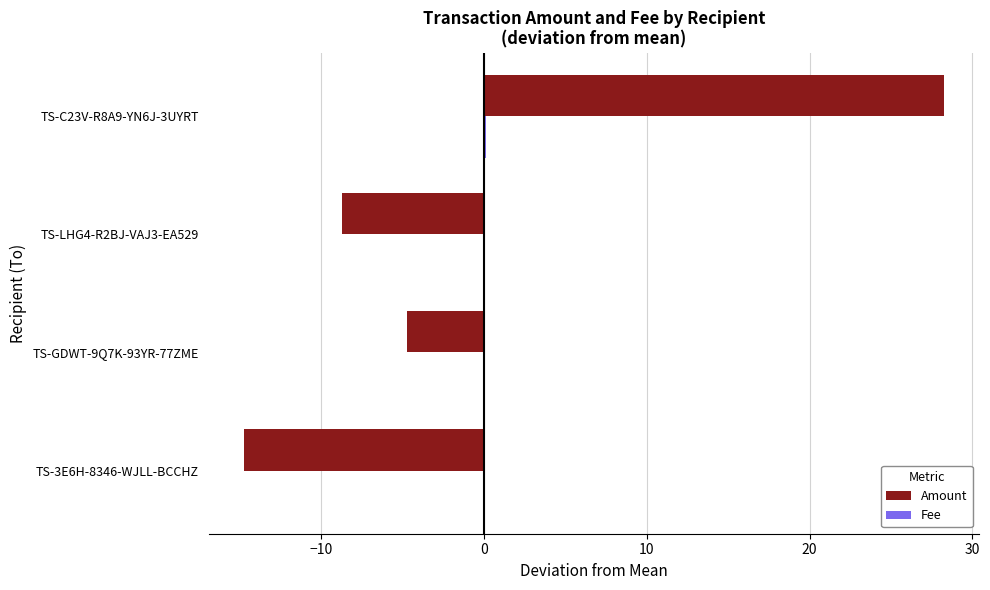

The value of Amount at TS-C23V-R8A9-YN6J-3UYRT is 28.2. True or false?

True